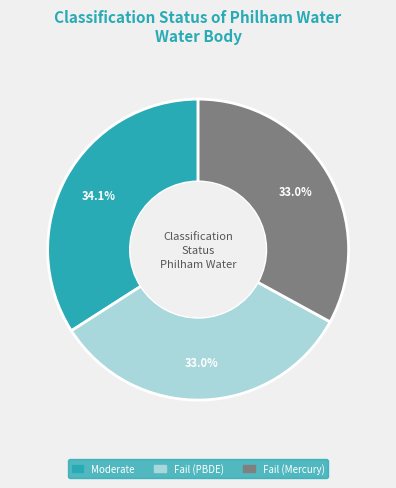

Is it true that Fail (PBDE) is 33% of the pie?

True